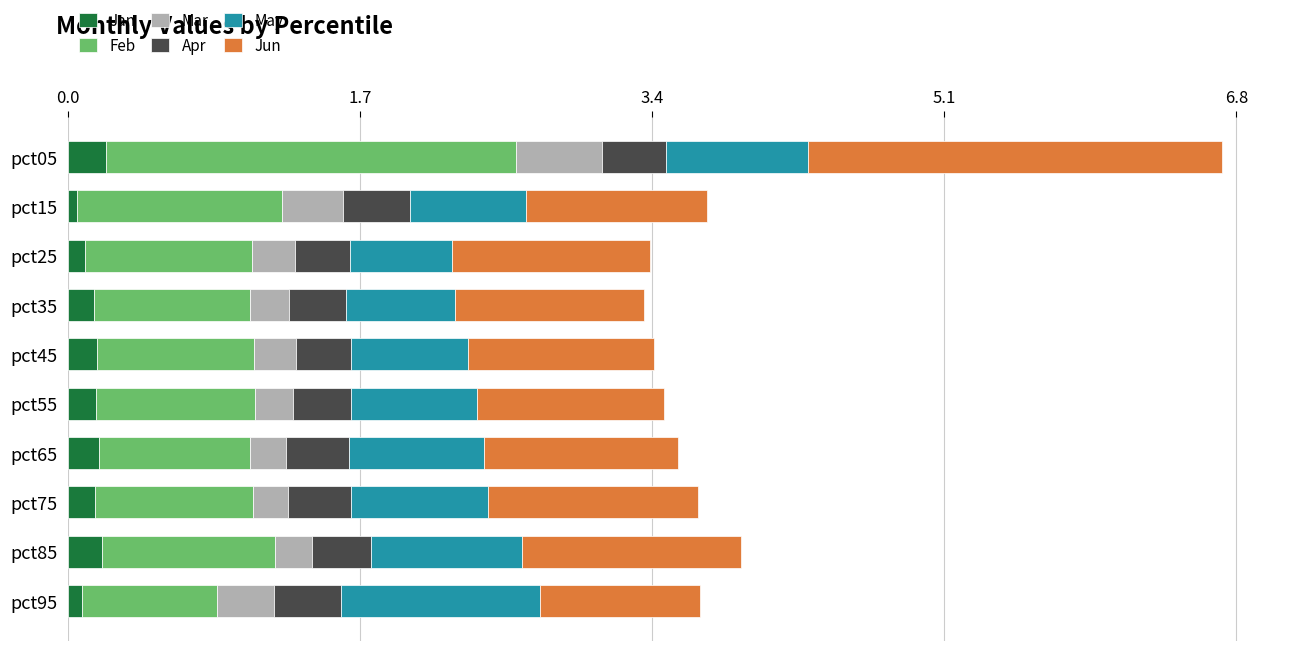

Is it true that Jan equals 0.2 at pct65?

True